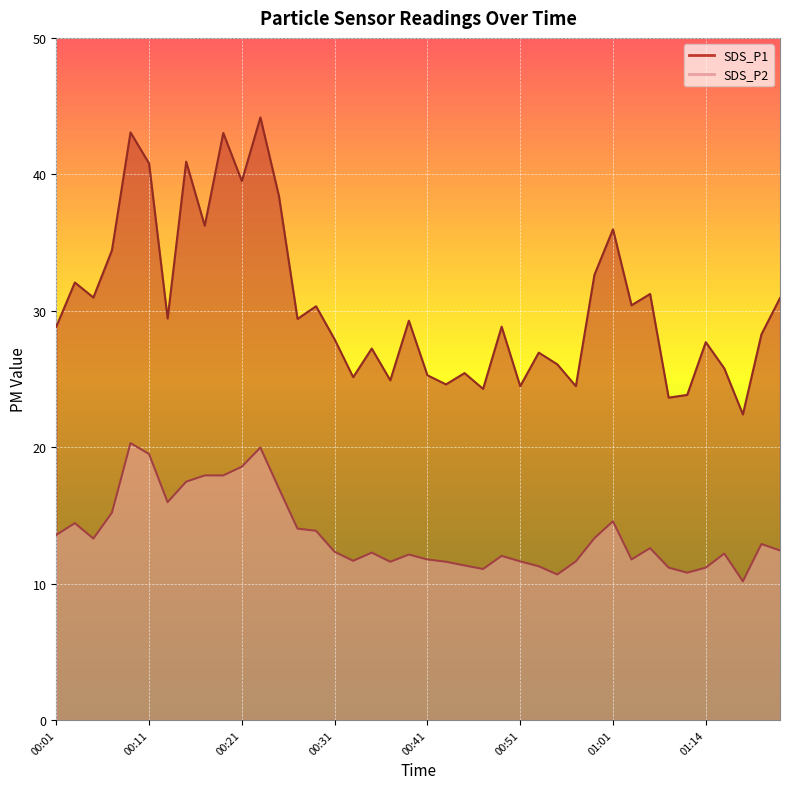

How many distinct data groups are displayed?

2